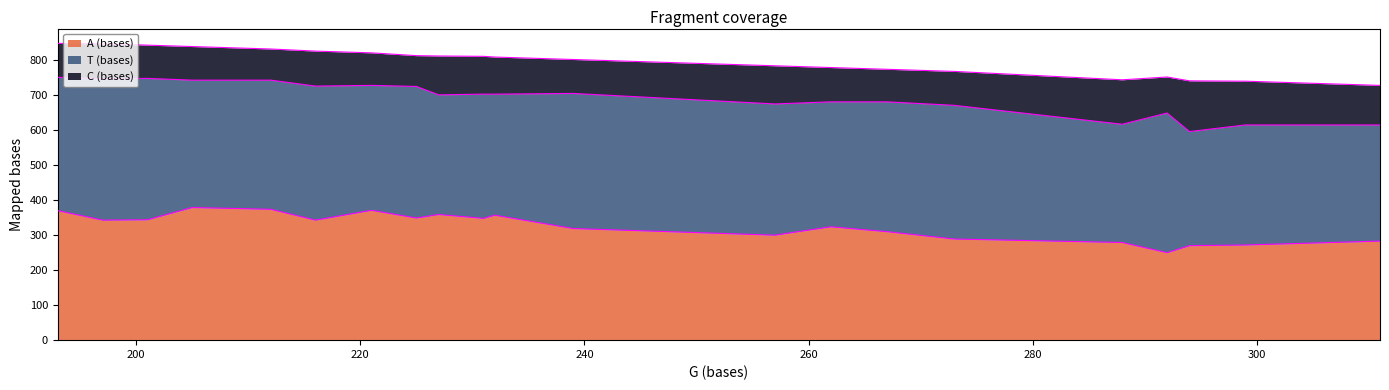

What is the lowest value of the A (bases) series?

250